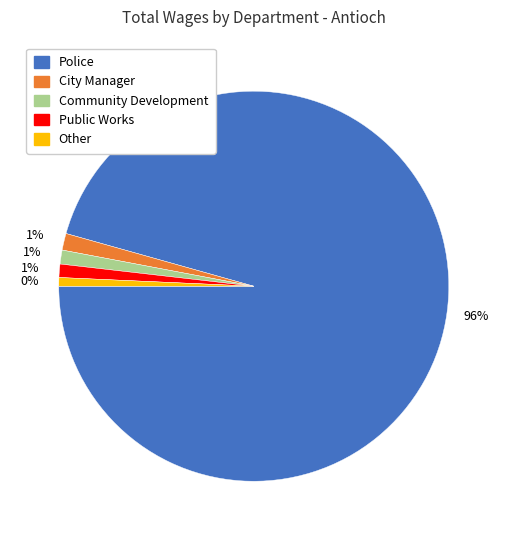

To the nearest percent, what portion does Police represent?

96%